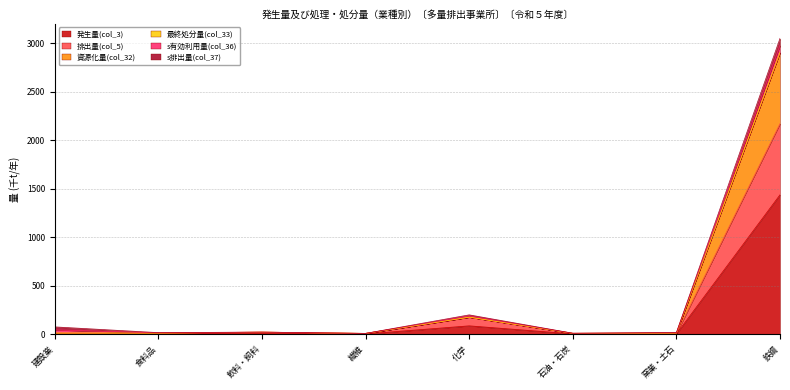

Does the chart display data point markers on the line(s)?

No